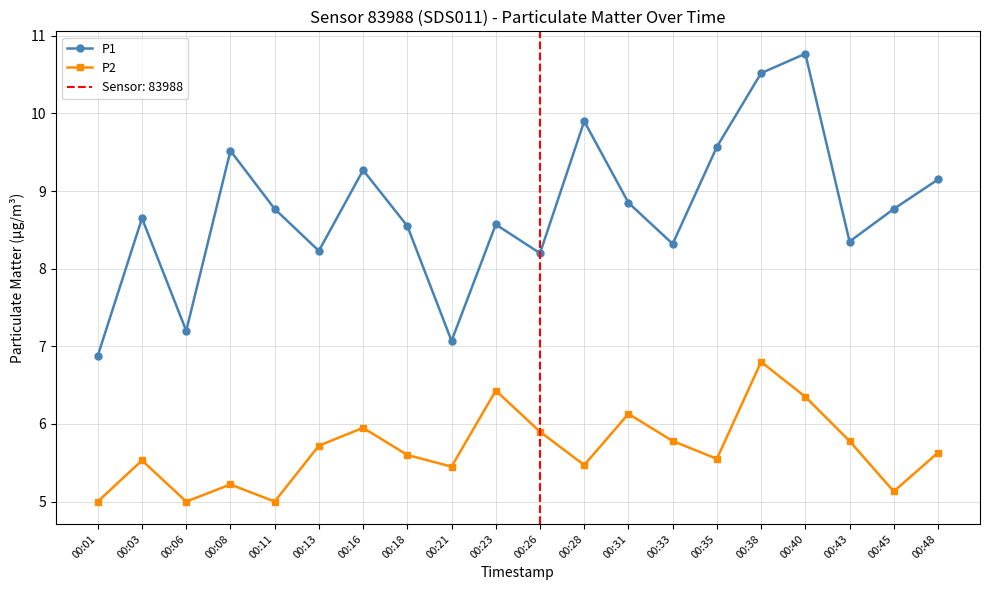

Between 00:48 and 00:03, which is larger?

00:48